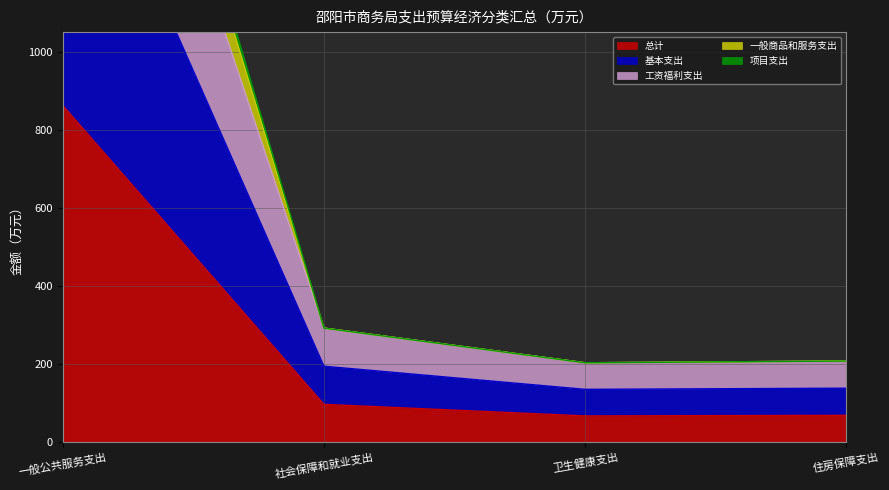

Reading right to left, transcribe all the data shown in this chart.

总计: 69.5	68.0	97.6	862.2
基本支出: 208.4	204.0	292.7	2550.6
工资福利支出: 208.4	204.0	292.7	2287.0
一般商品和服务支出: 138.9	136.0	195.2	1706.4
项目支出: 208.4	204.0	292.7	2489.4